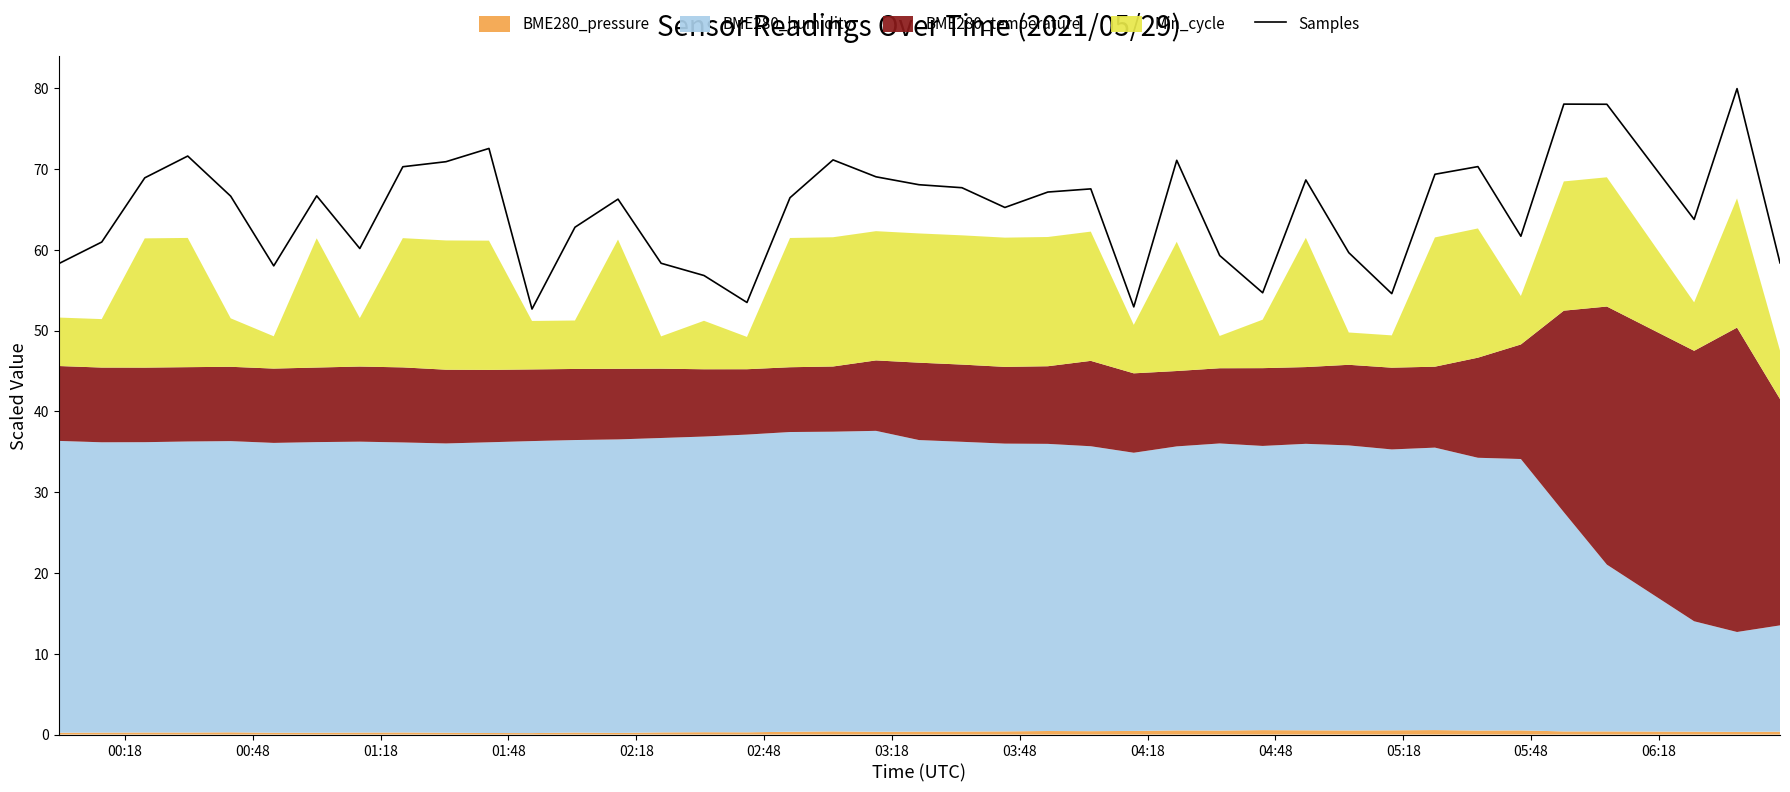

What is the greatest value displayed?

80.0